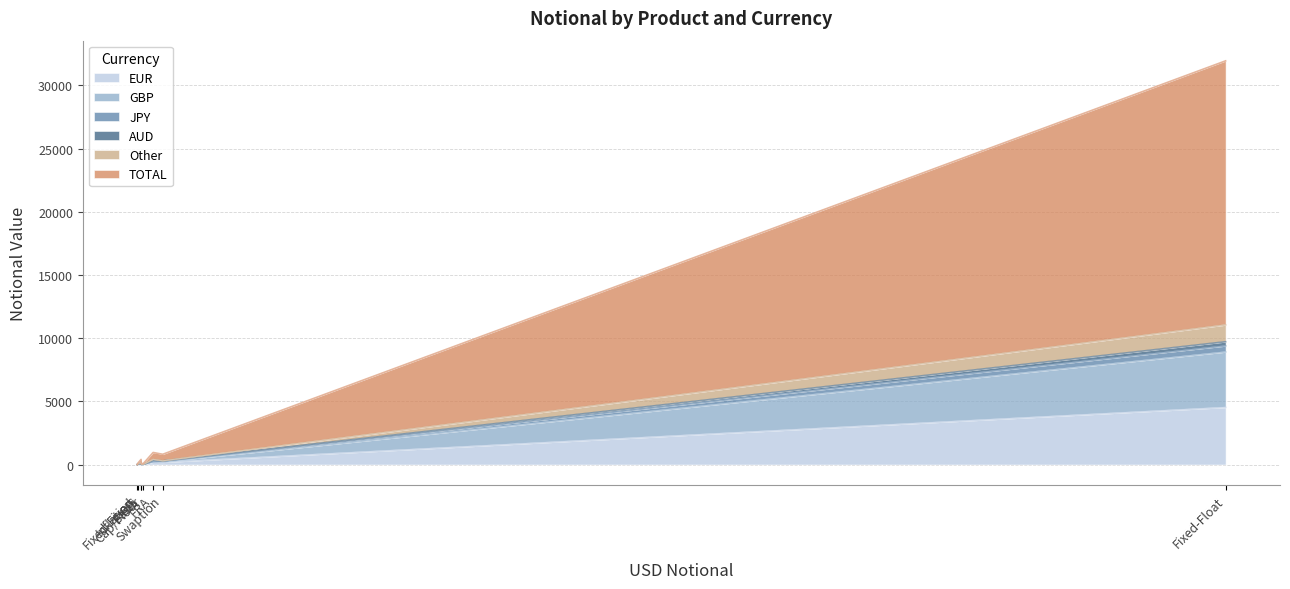

At which category is the sum across all series the highest?

Fixed-Float